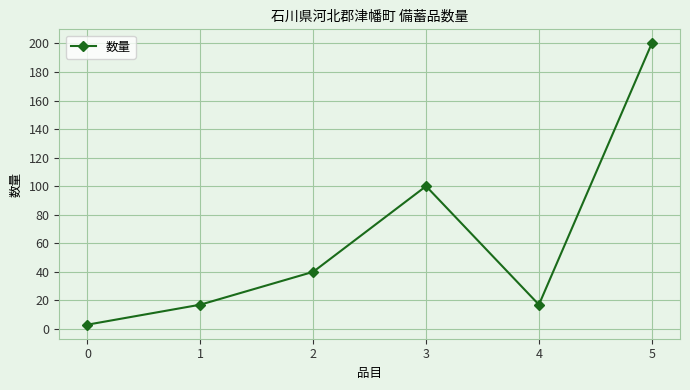

What is the difference between the maximum and minimum values?

197